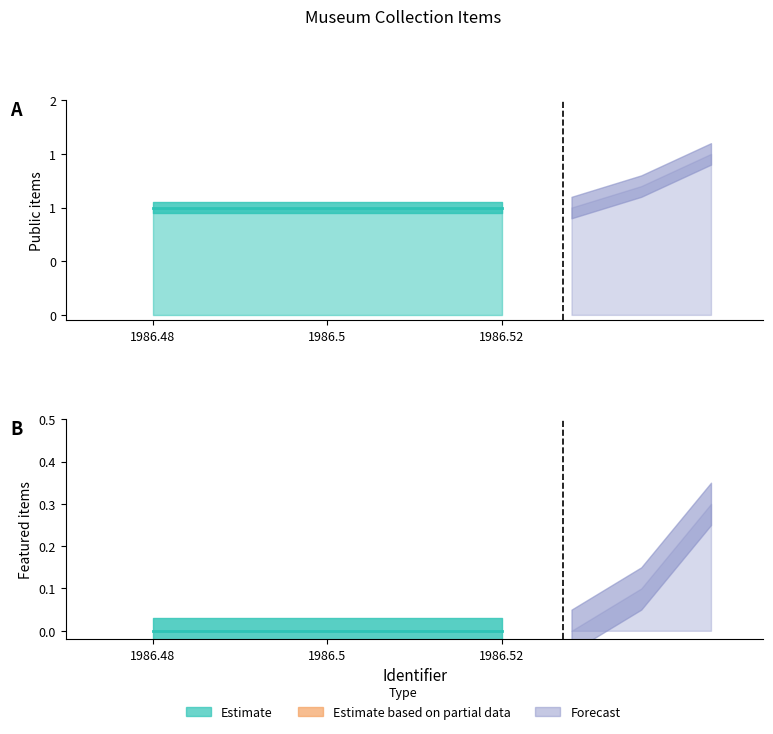

Does the chart have visible grid lines?

No